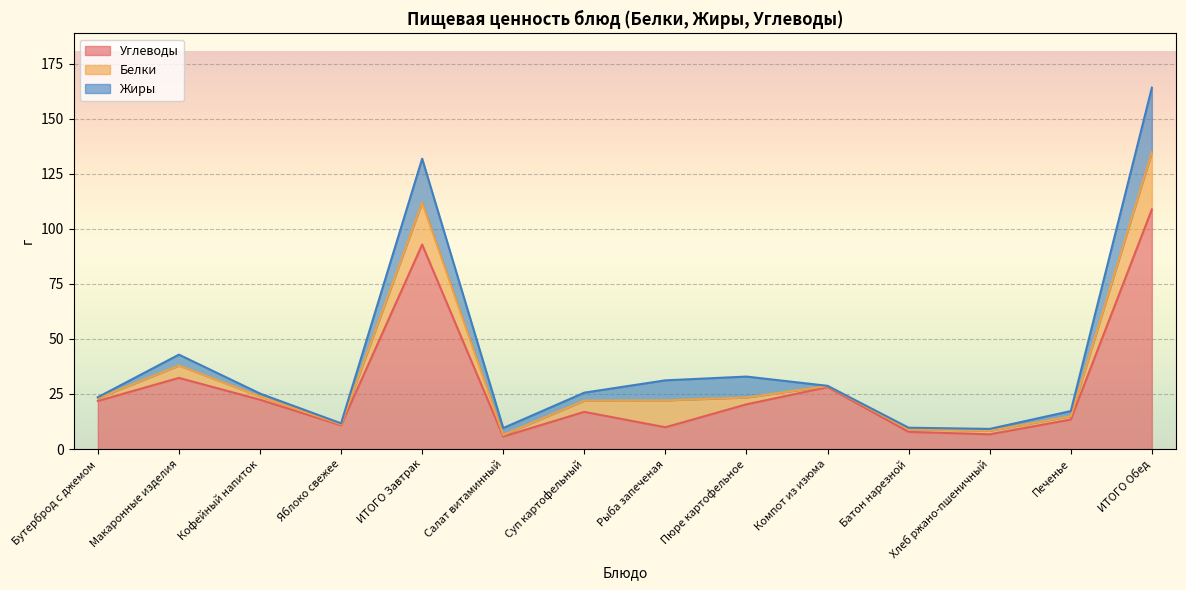

True or false: Углеводы has more than 1 interior local peaks.

True